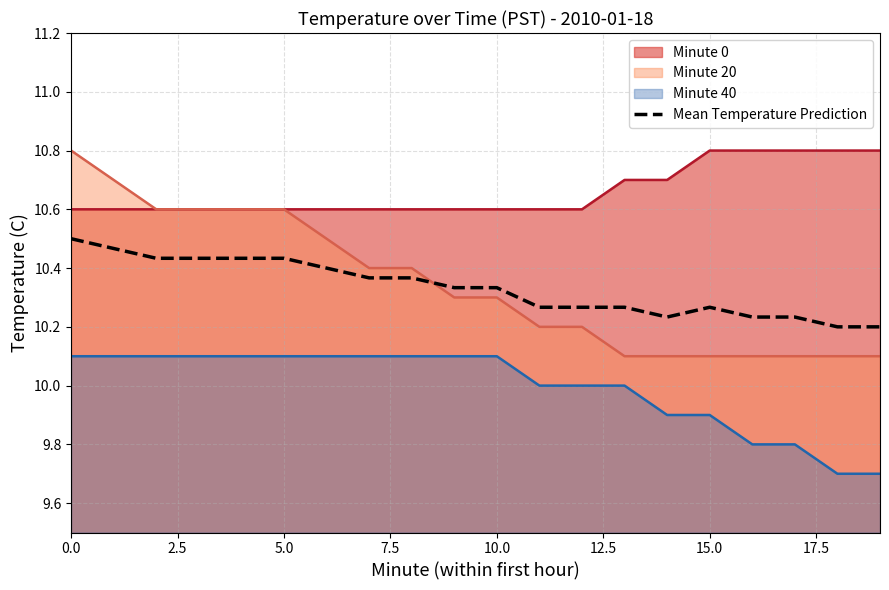

At which label is the value closest to 10?

18